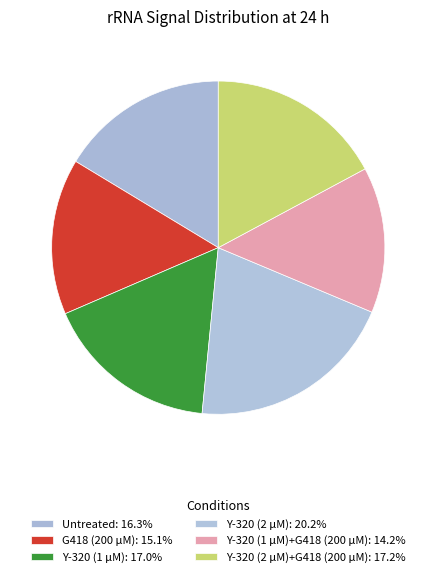

Count the number of slices in the pie.

6